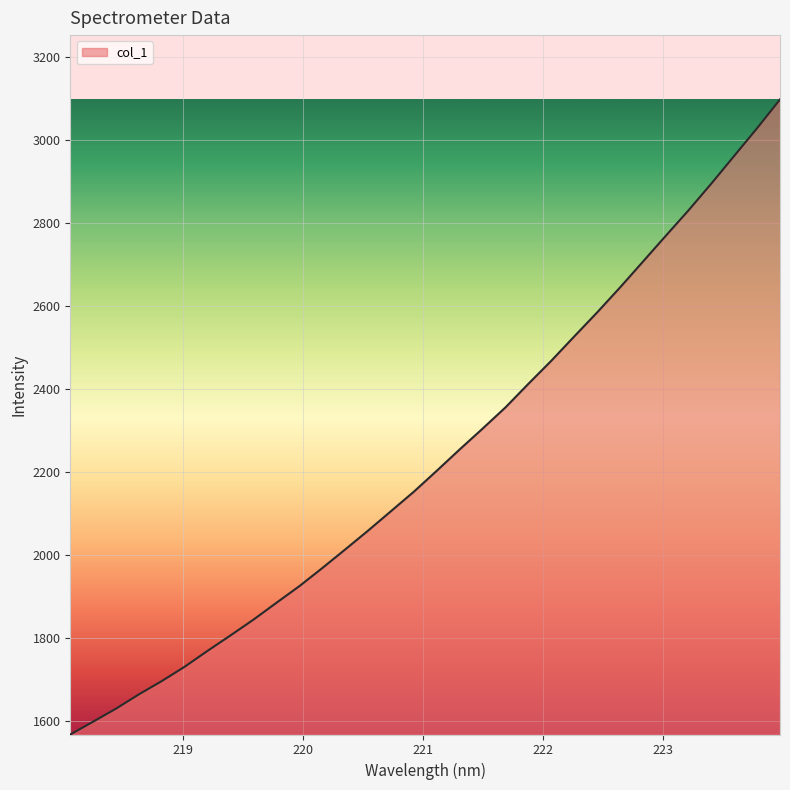

What is the greatest value displayed?

3097.4